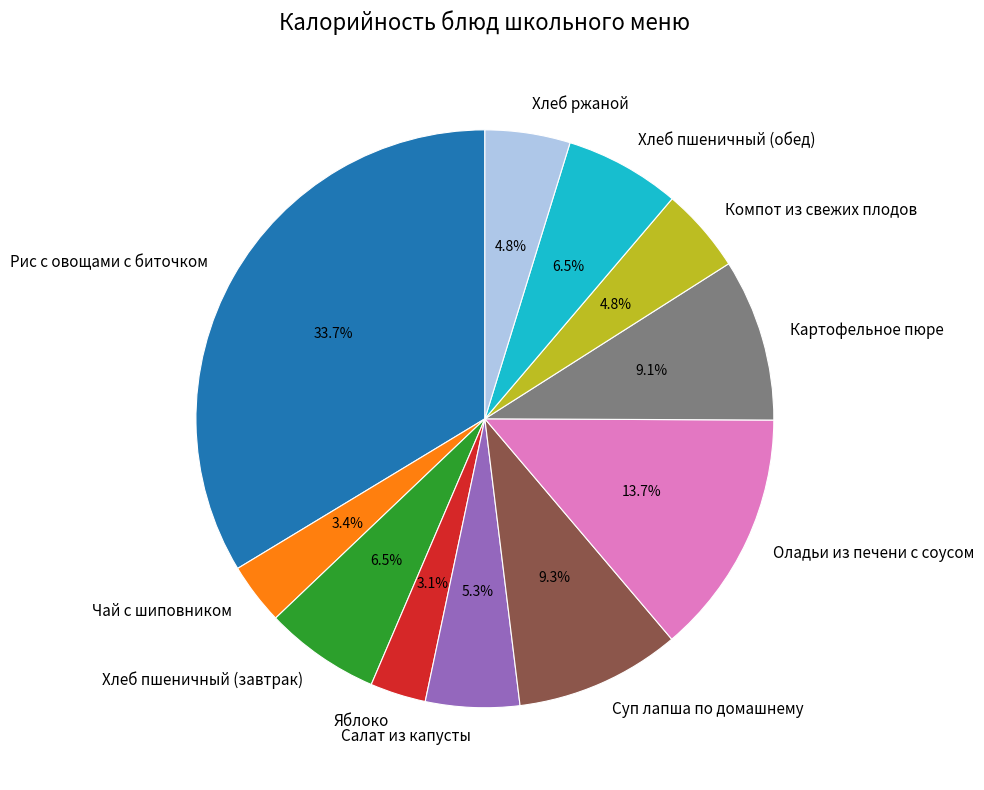

True or false: Компот из свежих плодов accounts for 5% of the total.

True